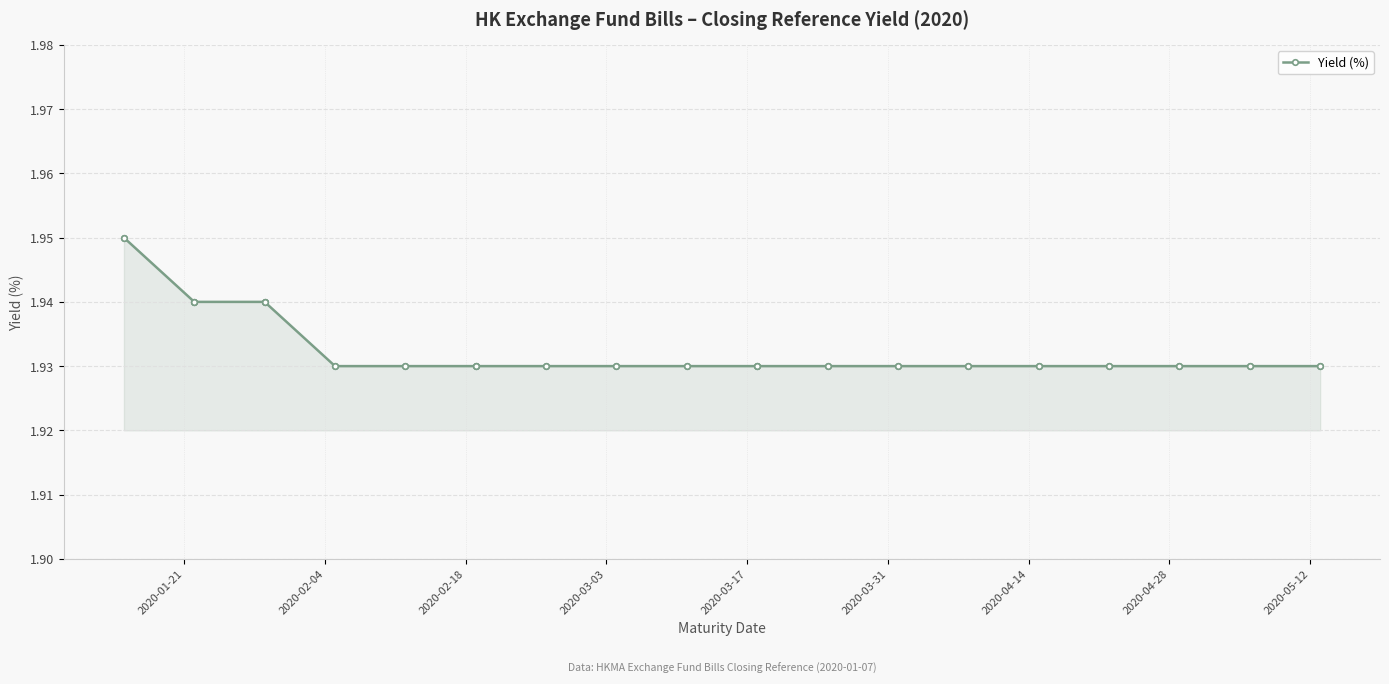

How many lines are shown in the chart?

1